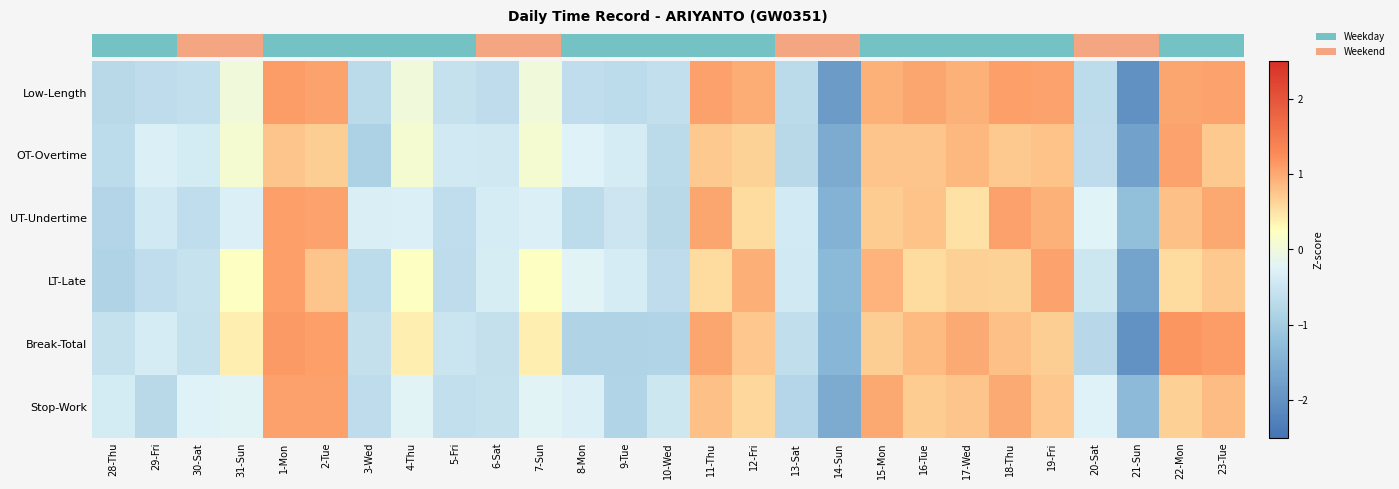

What is the spread (max minus min) of values at 9-Tue?

0.5